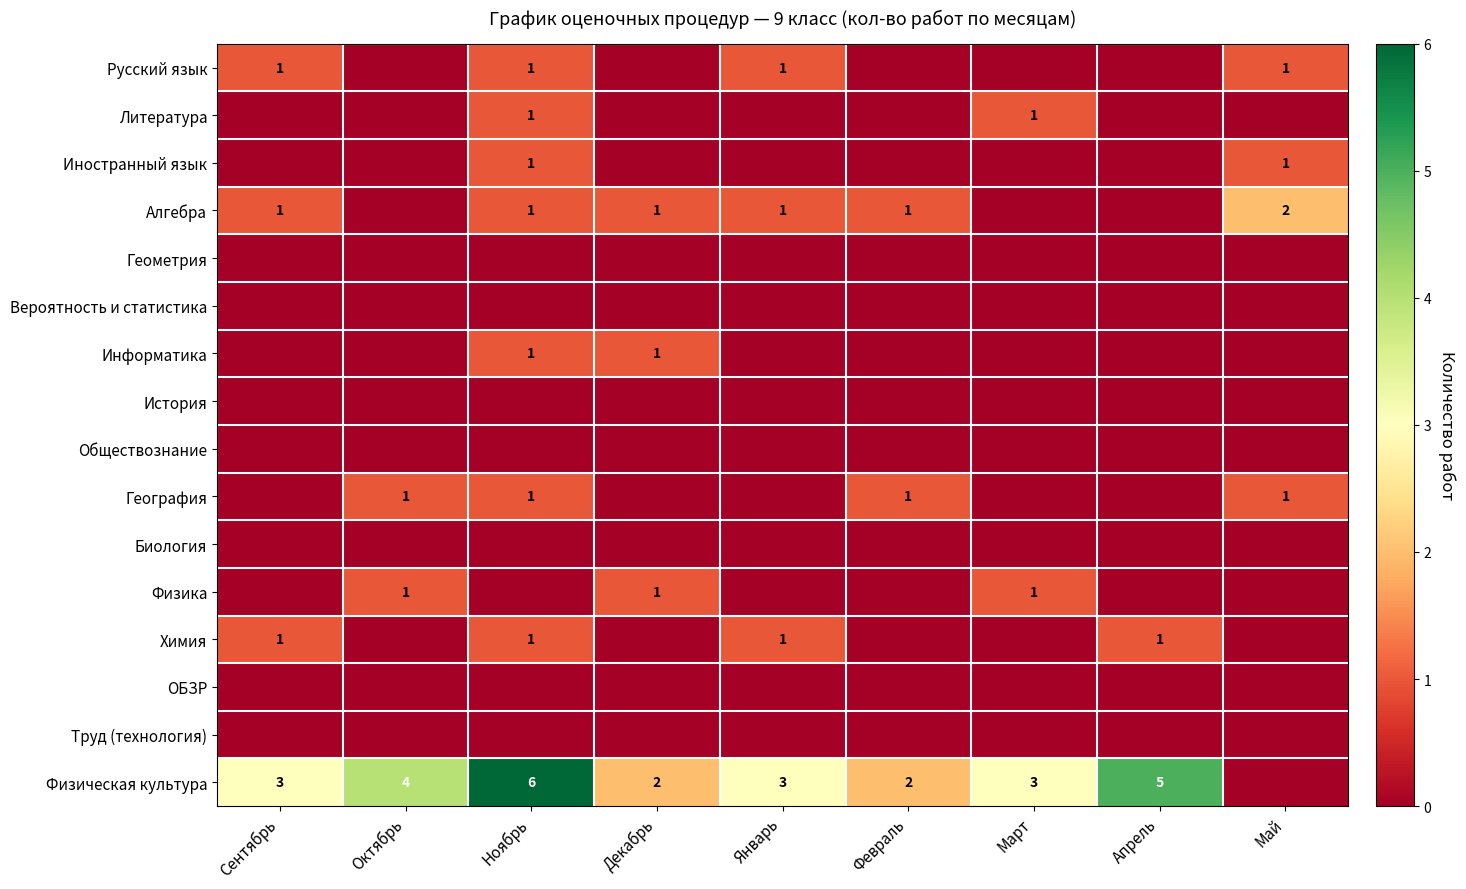

List the series in order of their peak value, lowest first.

Геометрия, Вероятность и статистика, История, Обществознание, Биология, ОБЗР, Труд (технология), Русский язык, Литература, Иностранный язык, Информатика, География, Физика, Химия, Алгебра, Физическая культура